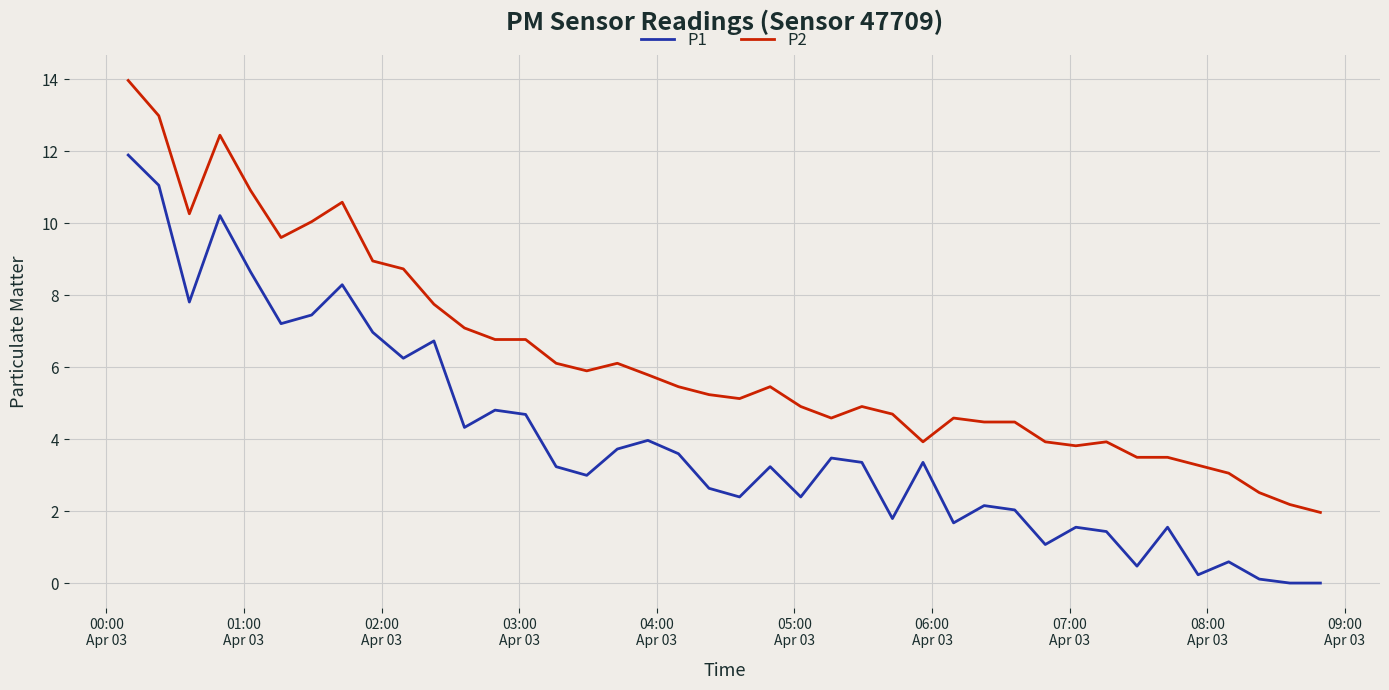

Which series has the largest total across all categories?

P2